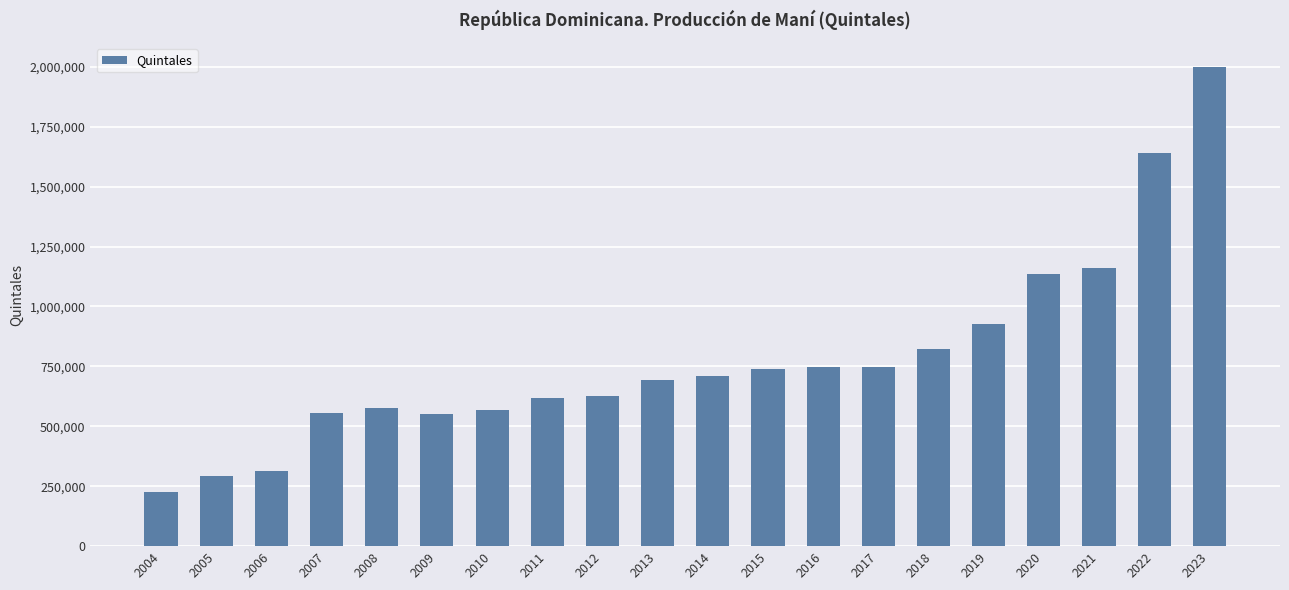

At which label is the value closest to 1112974?

2020